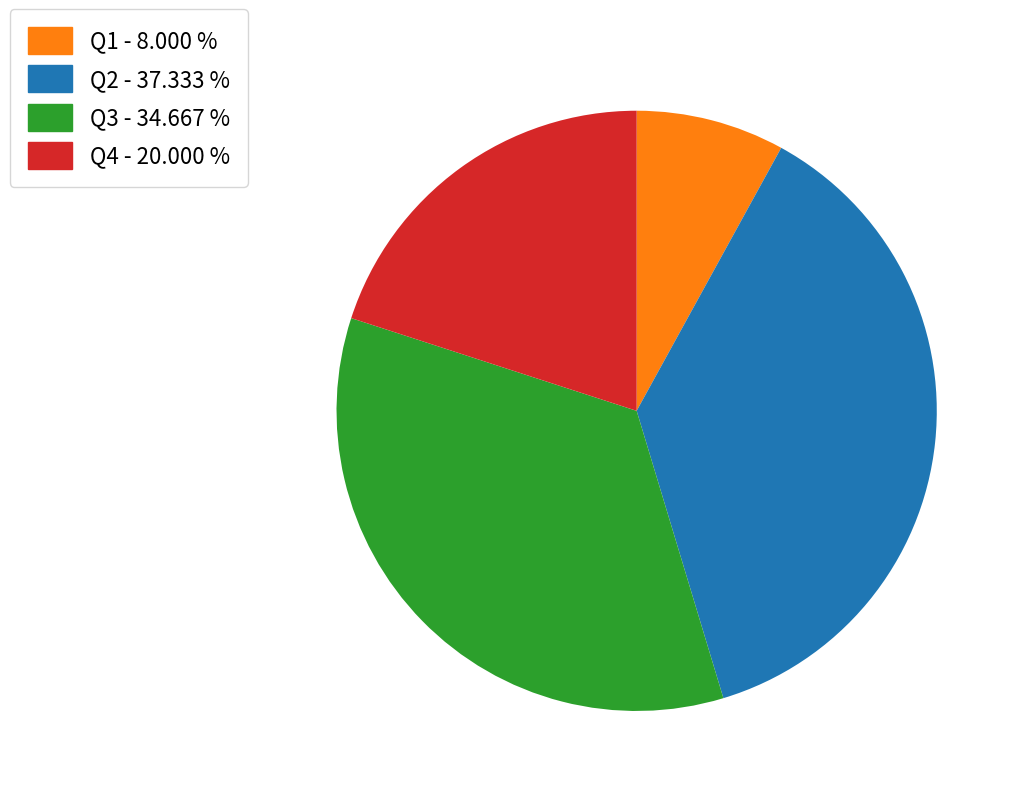

How many segments does this pie chart have?

4